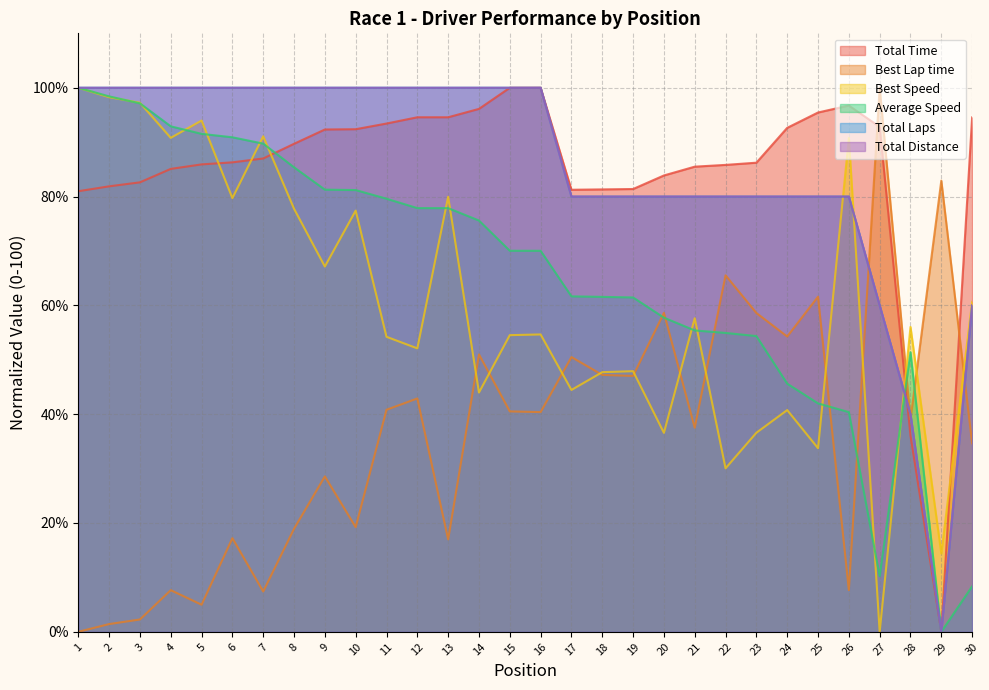

How many values in the Total Distance series are below 100?

14